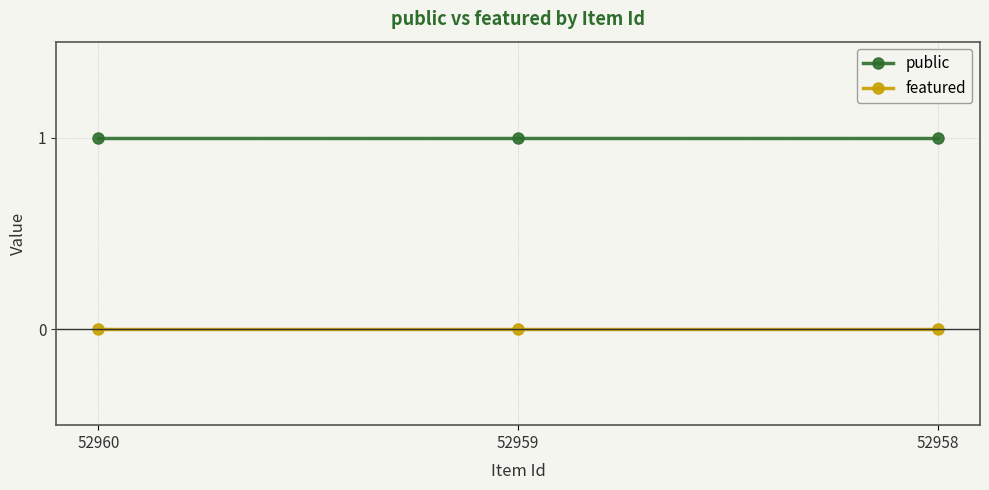

How many series are shown in this chart?

2